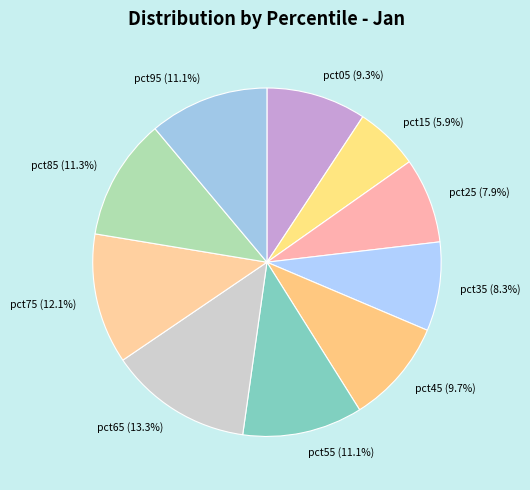

To the nearest percent, what is the difference between the pct65 and pct35 slice percentages?

5%